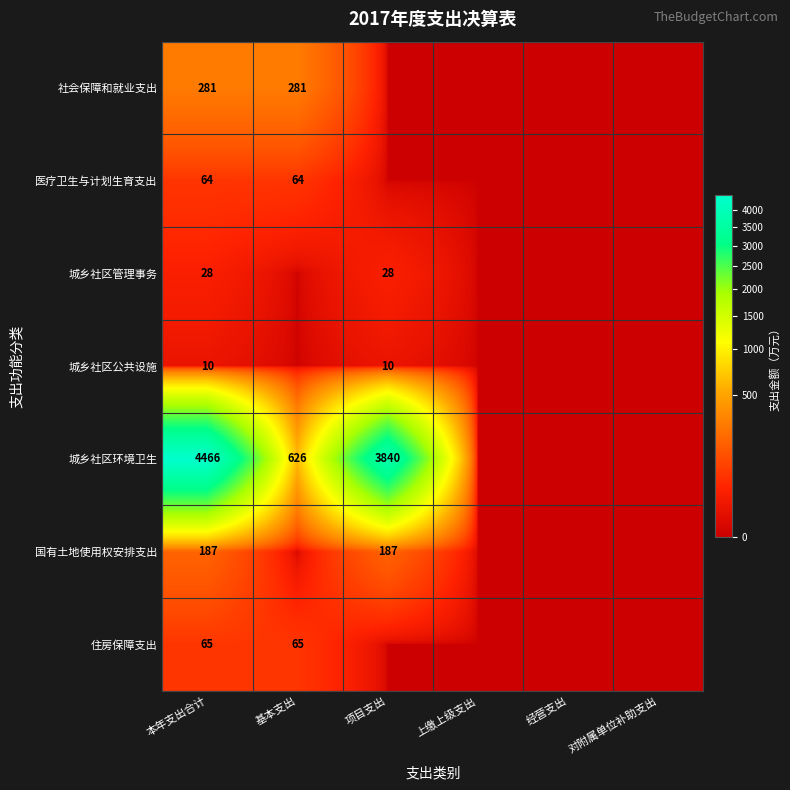

Is it true that 社会保障和就业支出 equals 128 at 基本支出?

False